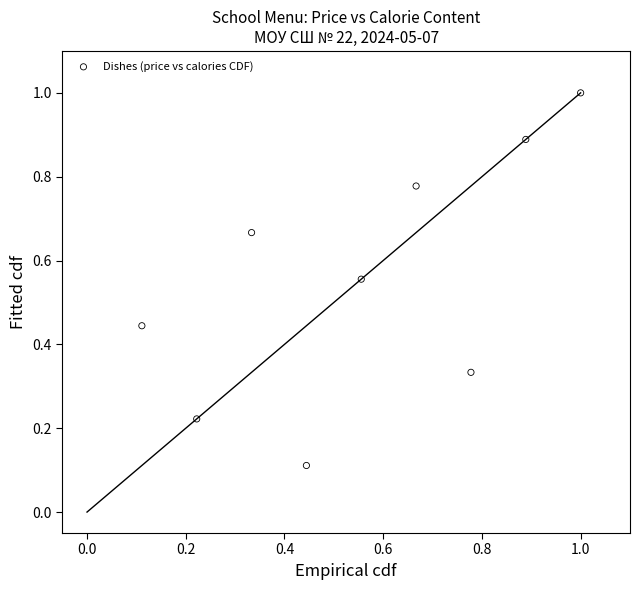

What is the range of Y values (max minus min)?

0.9